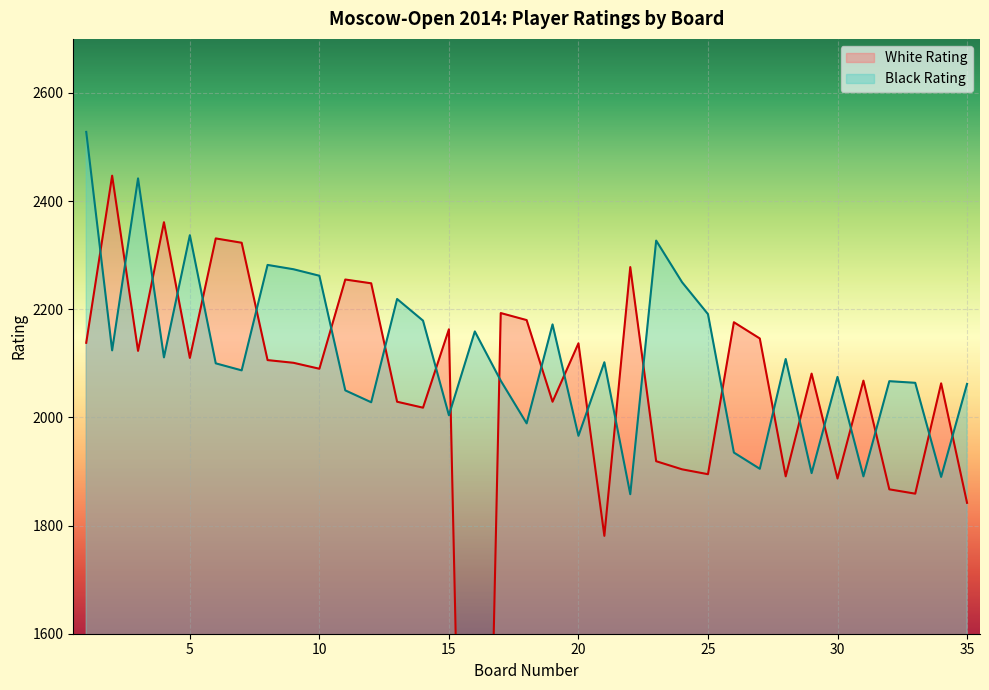

True or false: White Rating and Black Rating cross at least once.

True